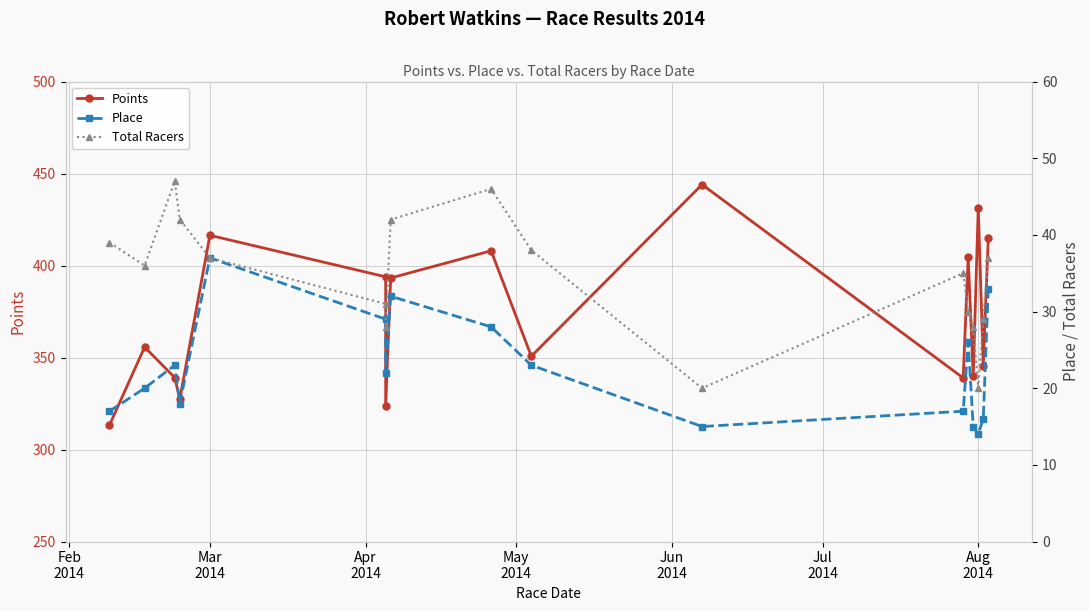

Is the value of Points at Jun
2014 greater than the value of Total Racers at Aug
2014?

Yes